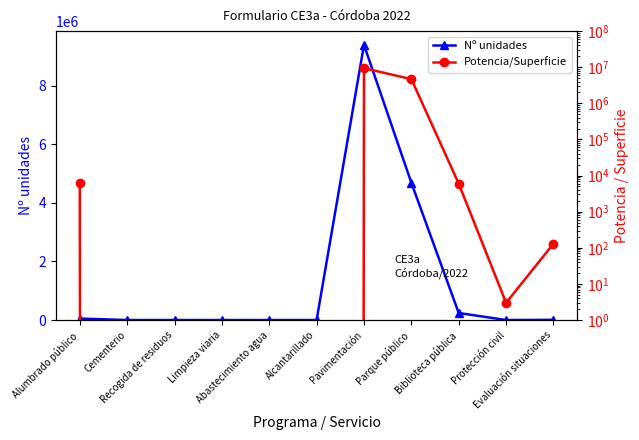

Where is Nº unidades nearest to the value 4700000?

Parque público